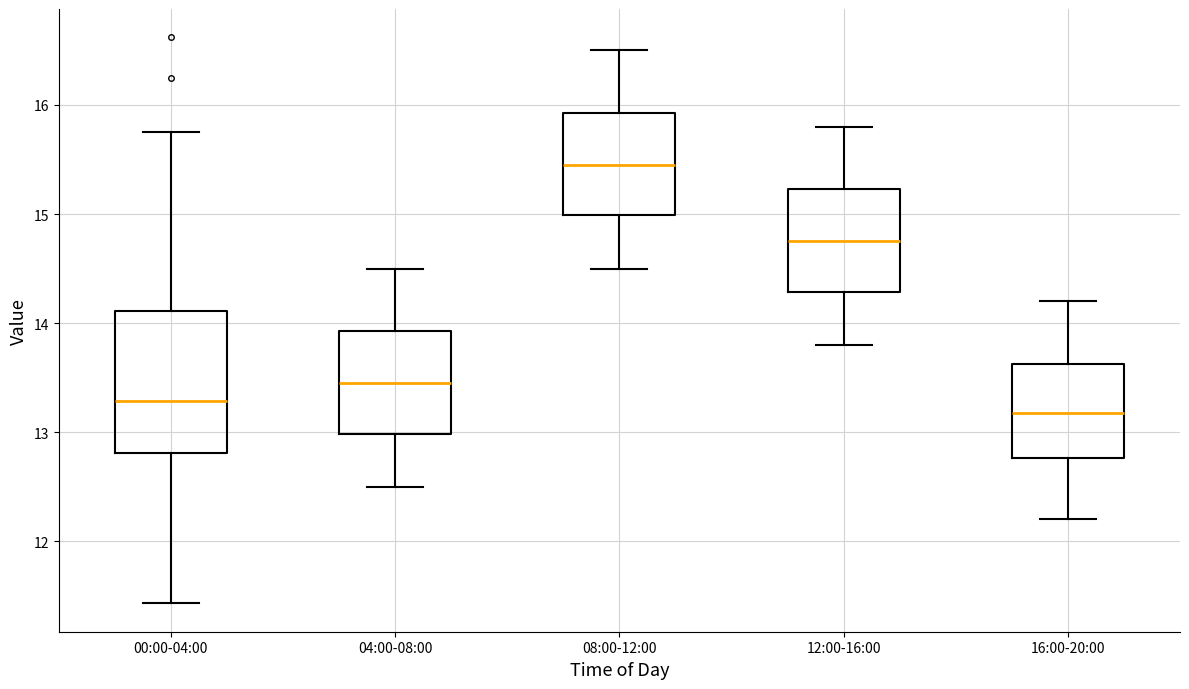

Reading left to right, transcribe this box plot: for each box, give where its median line is, the range the box spans, and where its two whiskers end, as read against the y-axis. The values are not printed on the chart, so give them approximately, as read against the axis.

00:00-04:00: median 13.3, box 12.8 to 14.1, whiskers 11.4 to 15.8
04:00-08:00: median 13.5, box 13.0 to 13.9, whiskers 12.5 to 14.5
08:00-12:00: median 15.5, box 15.0 to 15.9, whiskers 14.5 to 16.5
12:00-16:00: median 14.8, box 14.3 to 15.2, whiskers 13.8 to 15.8
16:00-20:00: median 13.2, box 12.8 to 13.6, whiskers 12.2 to 14.2